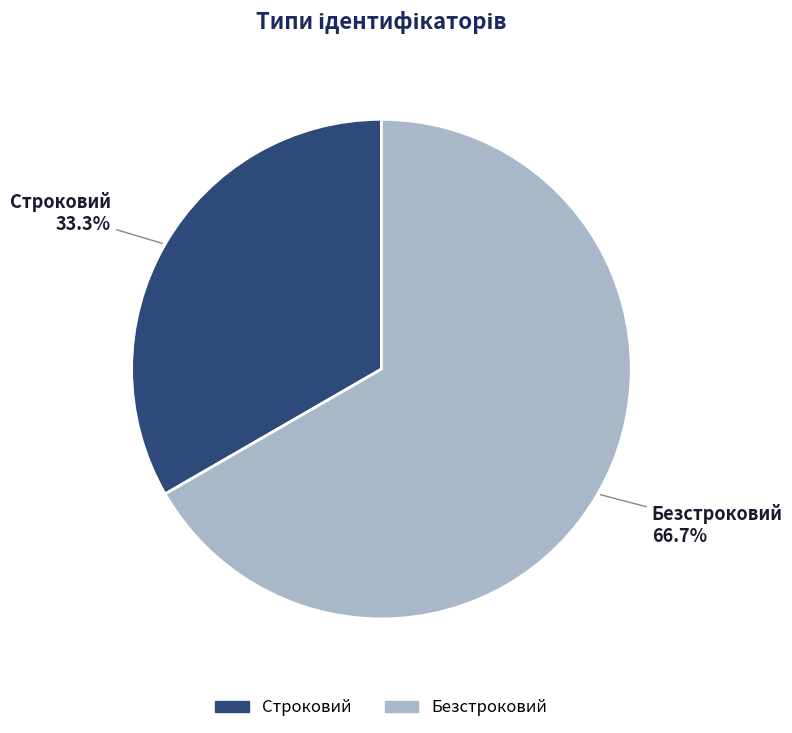

Which slice is the smallest?

Строковий